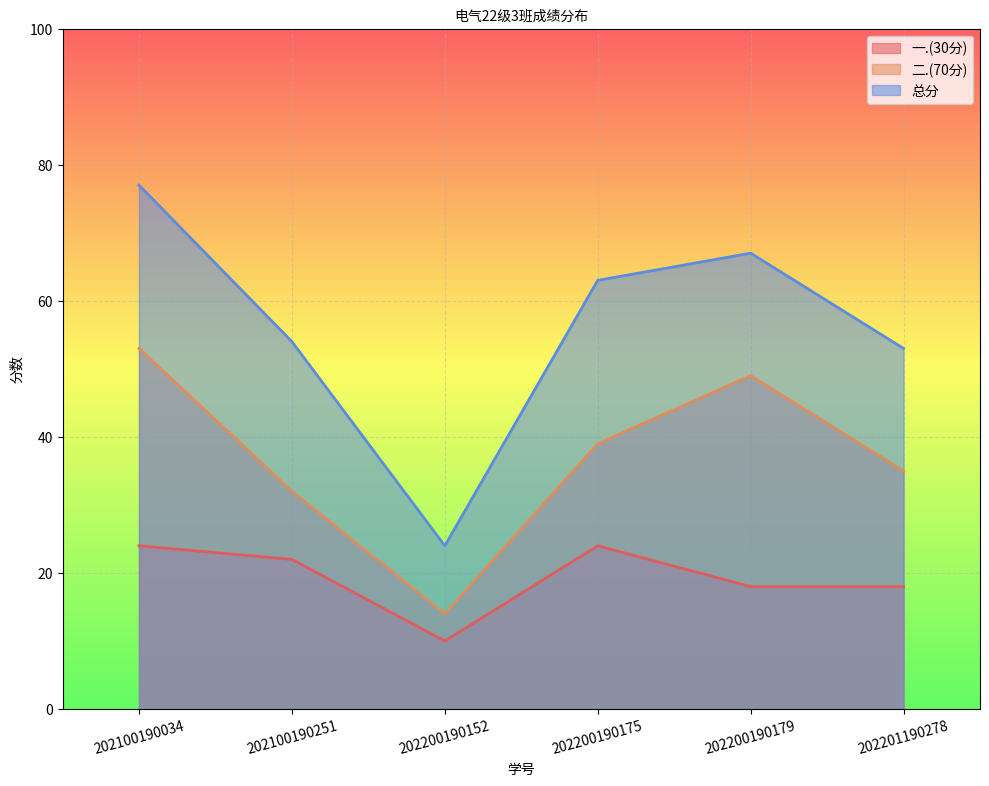

What is the total value across all series at 202201190278?

106